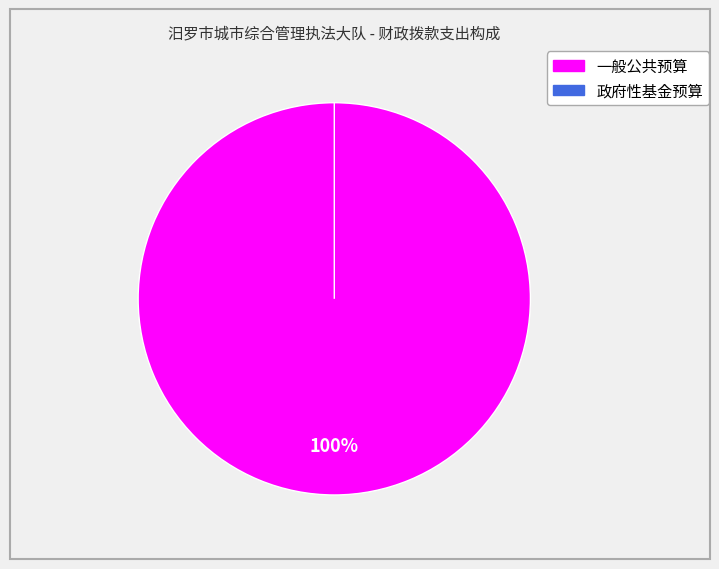

Which category accounts for the majority?

一般公共预算